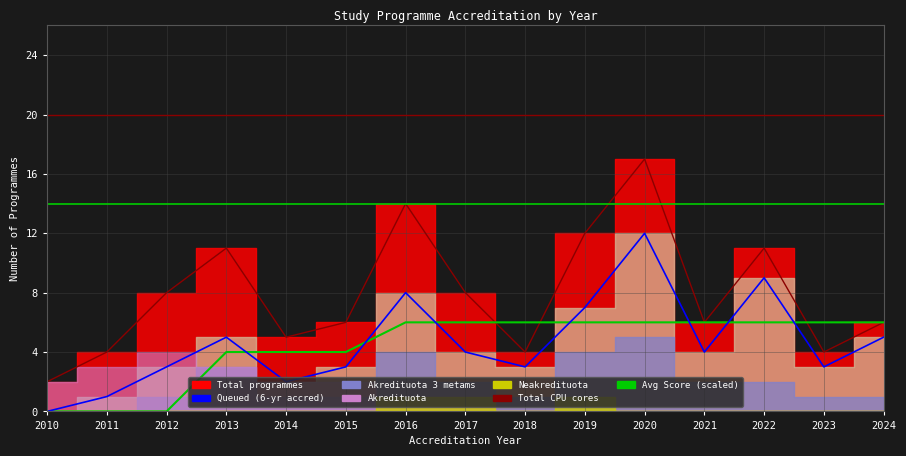

At which label is Queued (6-yr accred) closest to 6?

2013